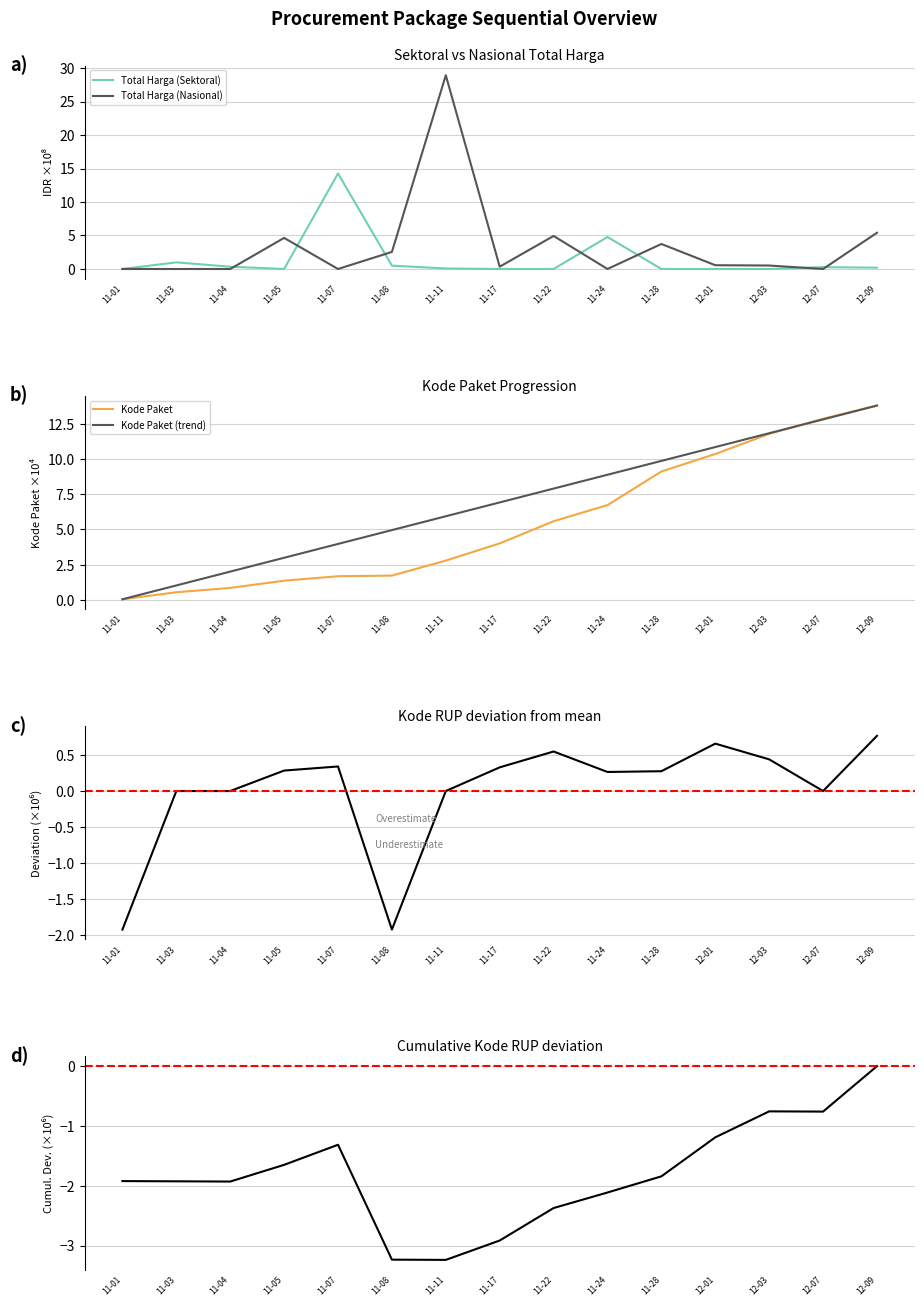

True or false: Total Harga (Sektoral) has a value of 0.3 at 11-04.

True